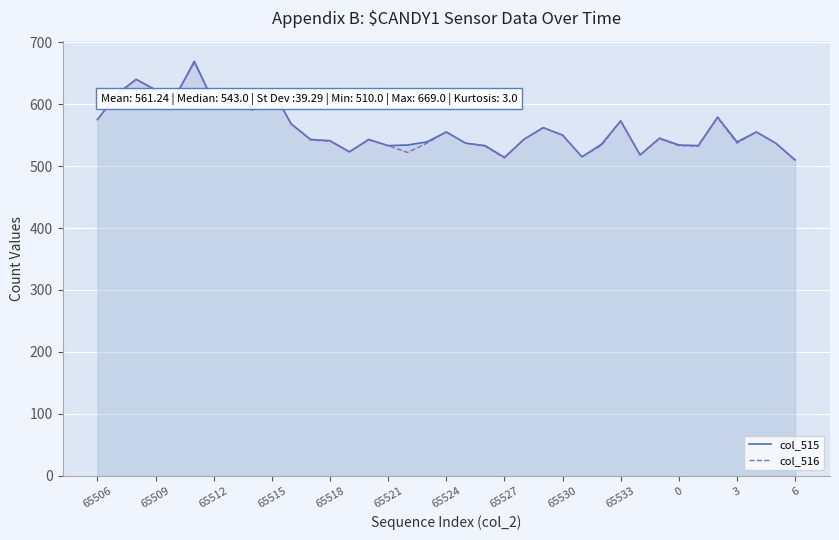

True or false: col_515 has more than 2 interior local peaks.

True